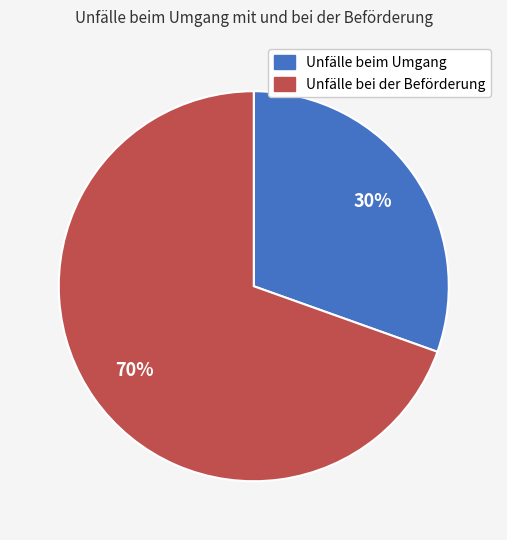

What is the smallest slice in the pie chart?

Unfälle beim Umgang